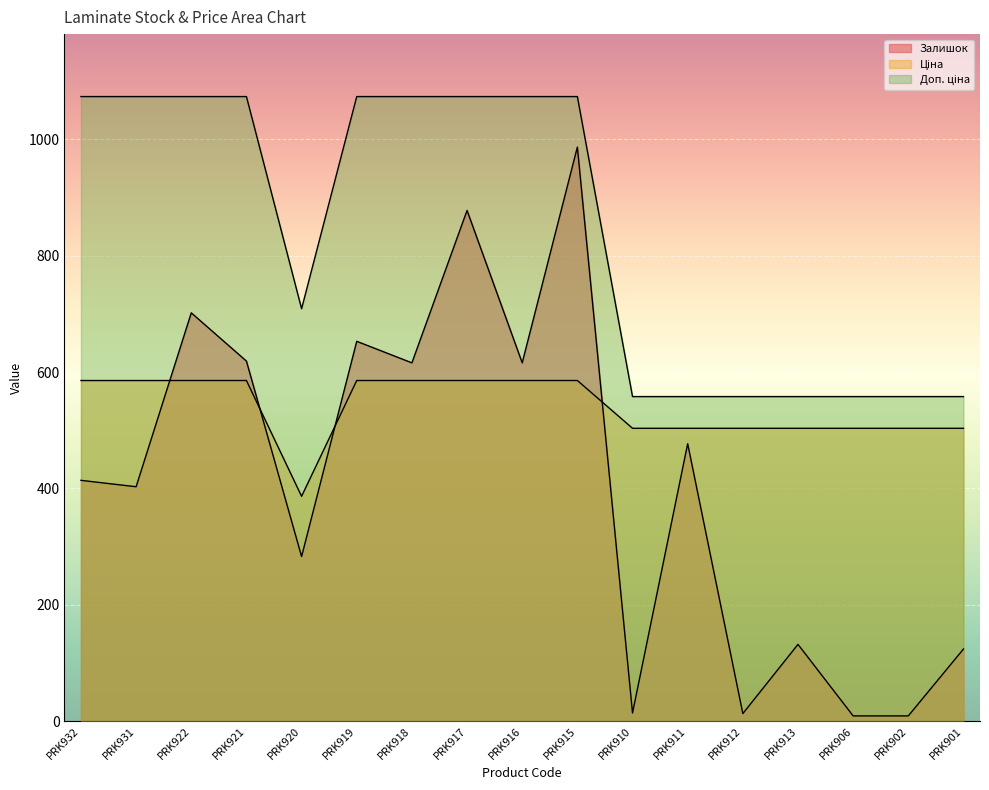

What are all the series names shown in the legend?

Залишок, Ціна, Доп. ціна